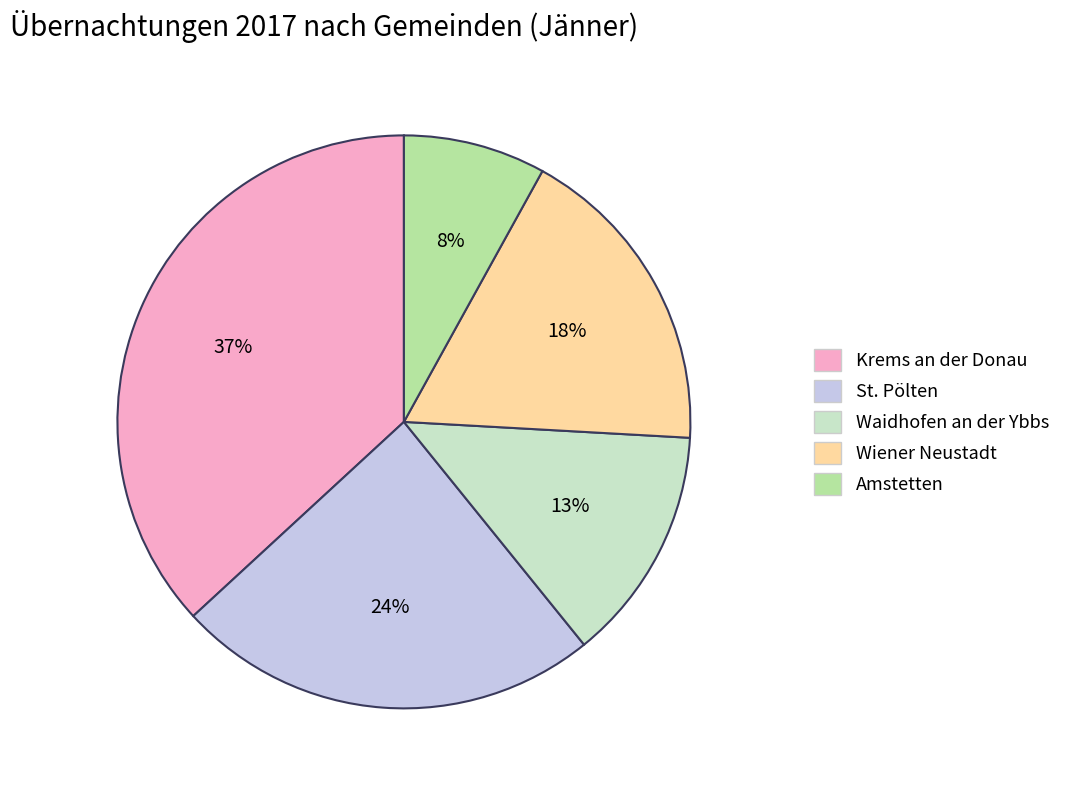

Combined, do Amstetten and Waidhofen an der Ybbs account for over 50%?

No